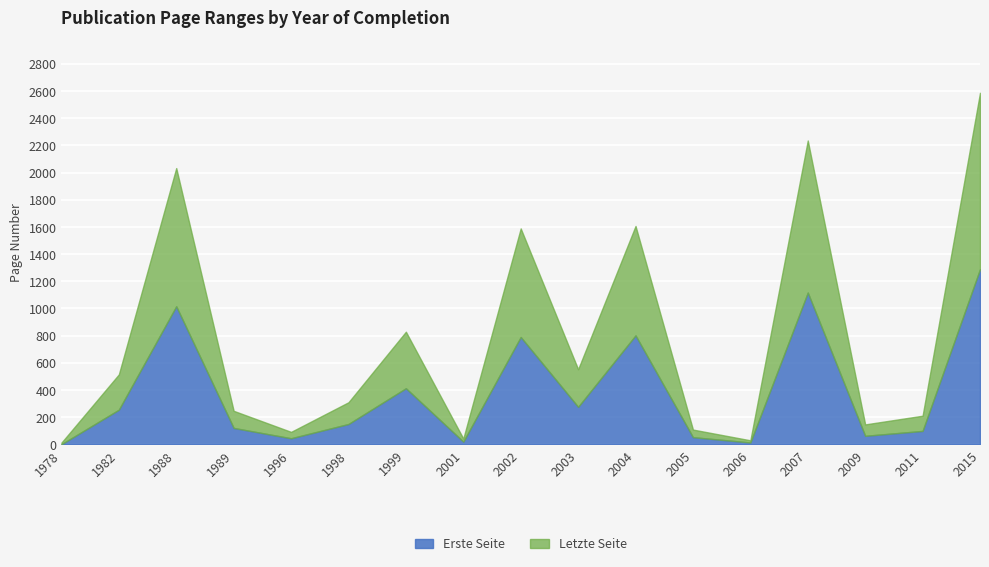

Which category has the lowest value in the Letzte Seite series?

1978